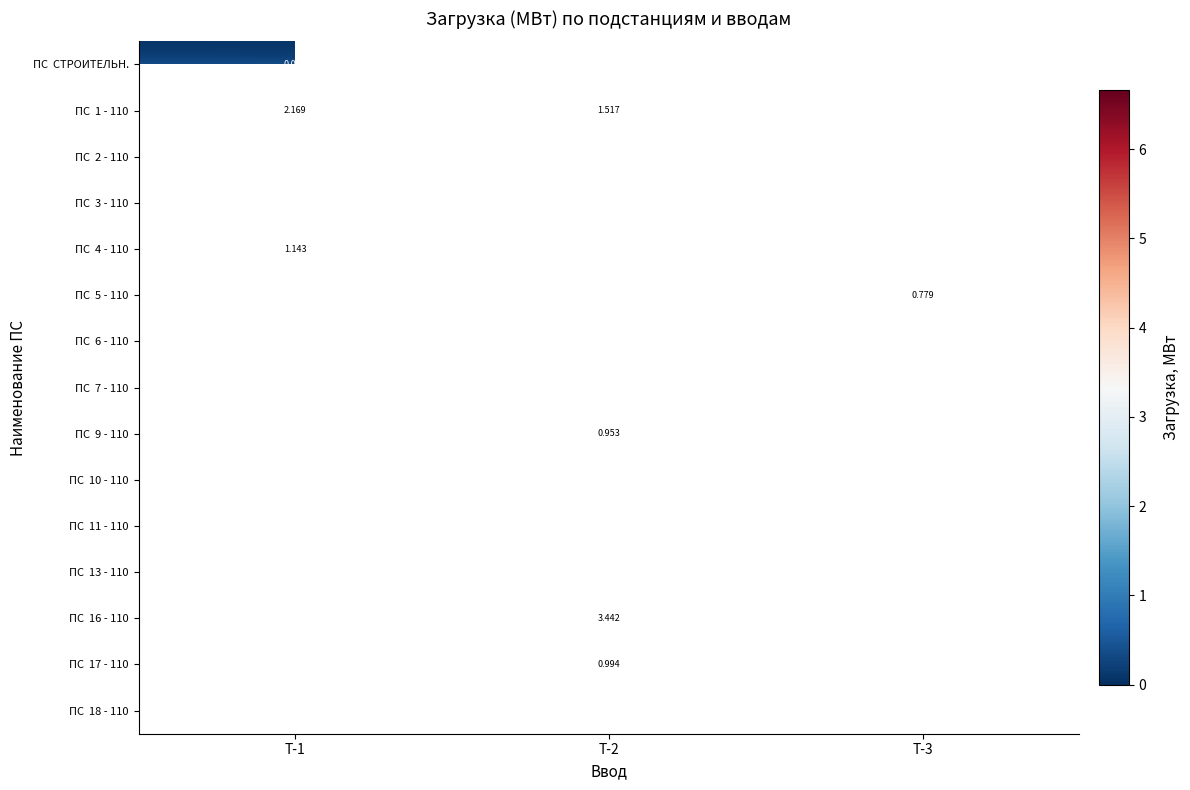

Read the ПС 4 - 110 value at Т-1.

1.1